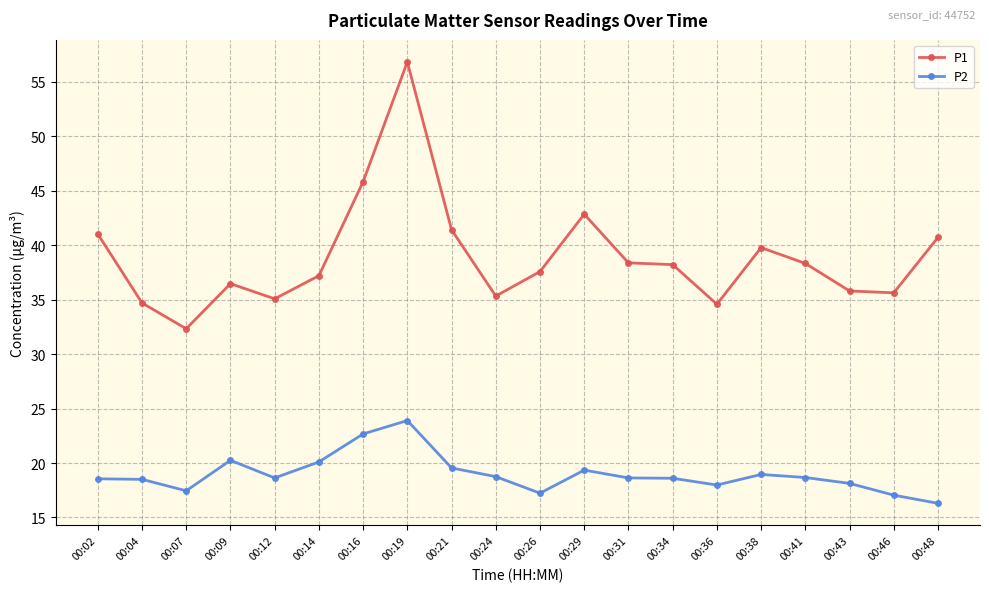

What is the average value of the P1 series?

38.9